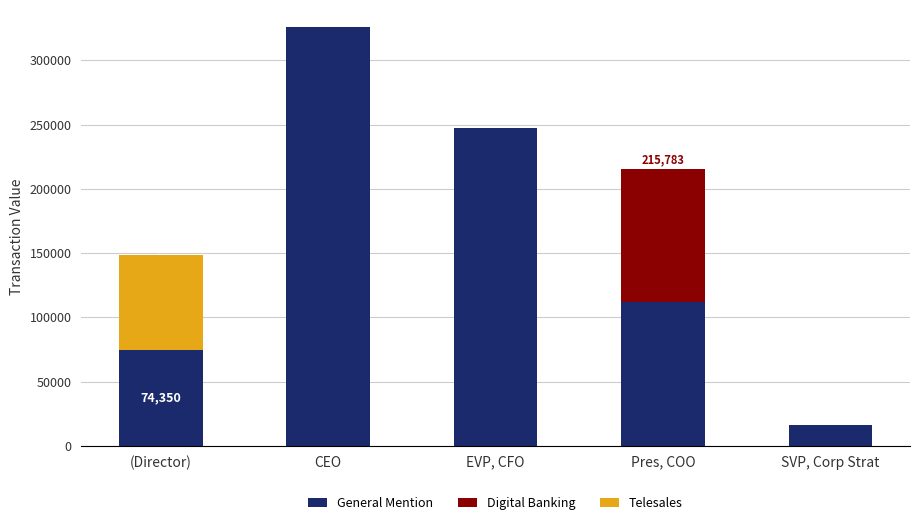

Are the bars grouped side by side (vs. stacked)?

No